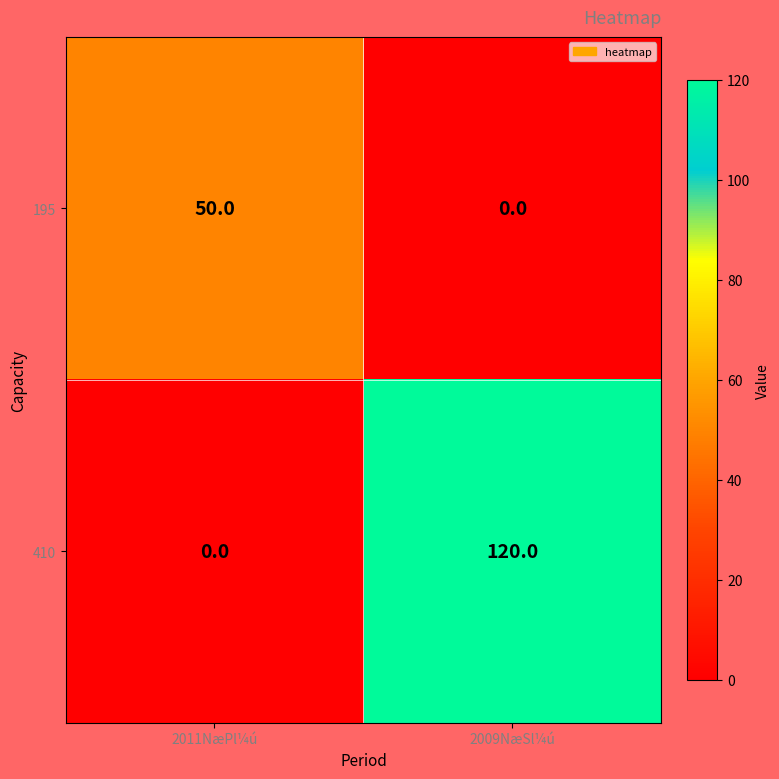

Reading left to right, what are all the values shown in this chart?

195: 50	0
410: 0	120